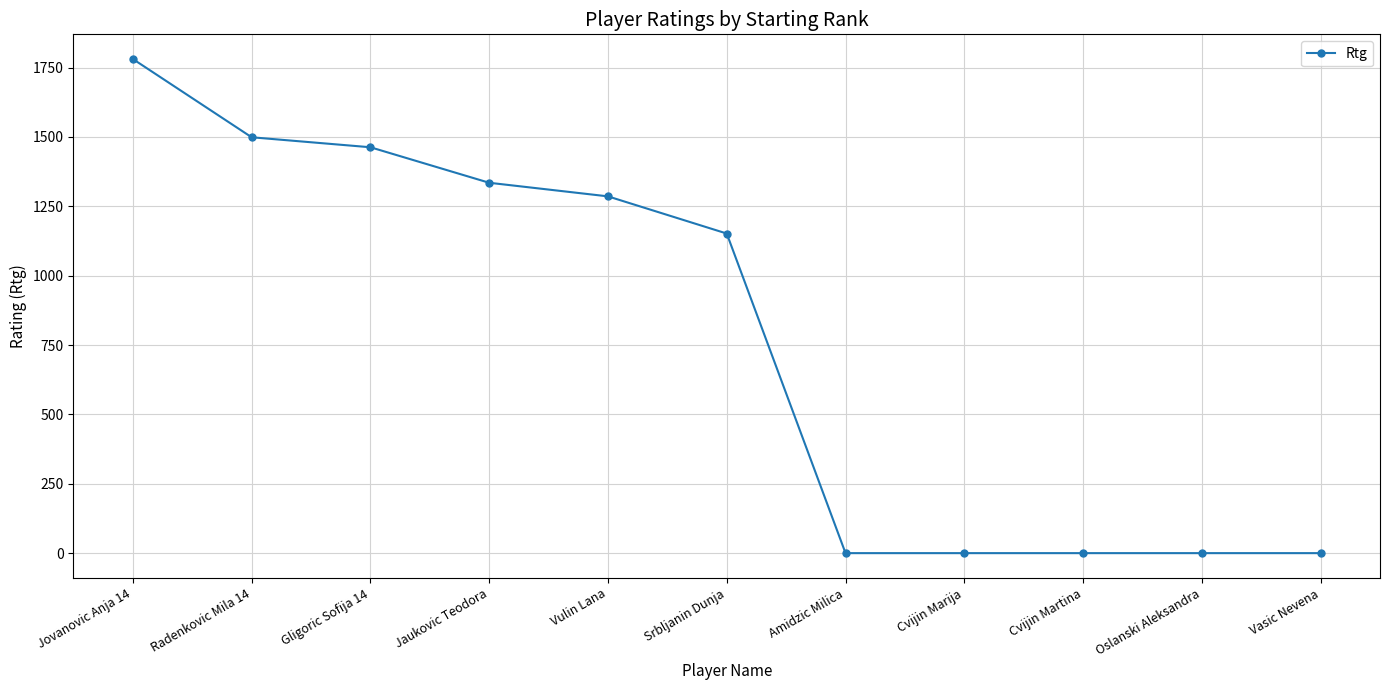

Which label corresponds to the largest value in the chart?

Jovanovic Anja 14